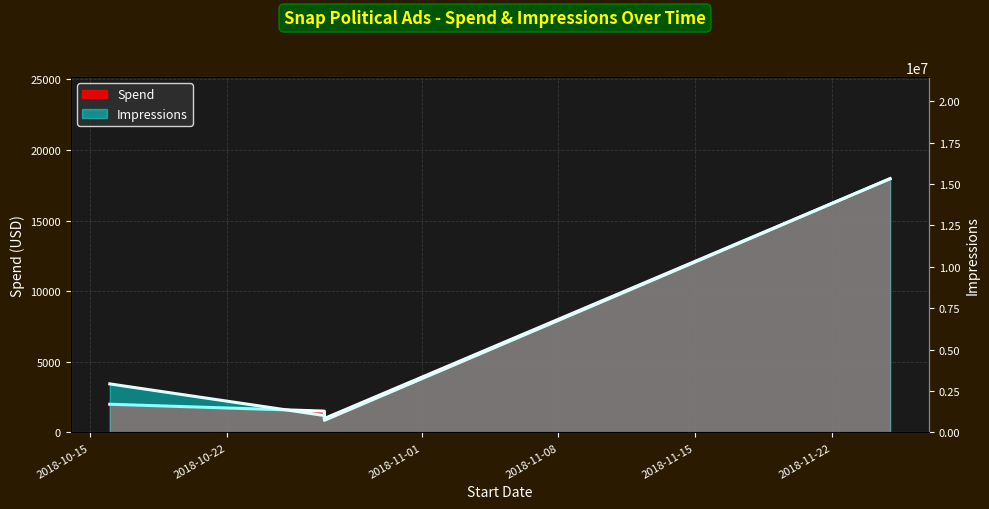

Reading left to right, extract all data points from this chart.

Spend: 2018-10-16=2000	2018-10-27=1515	2018-10-27=979	2018-10-27=992	2018-11-25=17968
Impressions: 2018-10-16=2934662	2018-10-27=1026527	2018-10-27=783581	2018-10-27=736403	2018-11-25=15322232